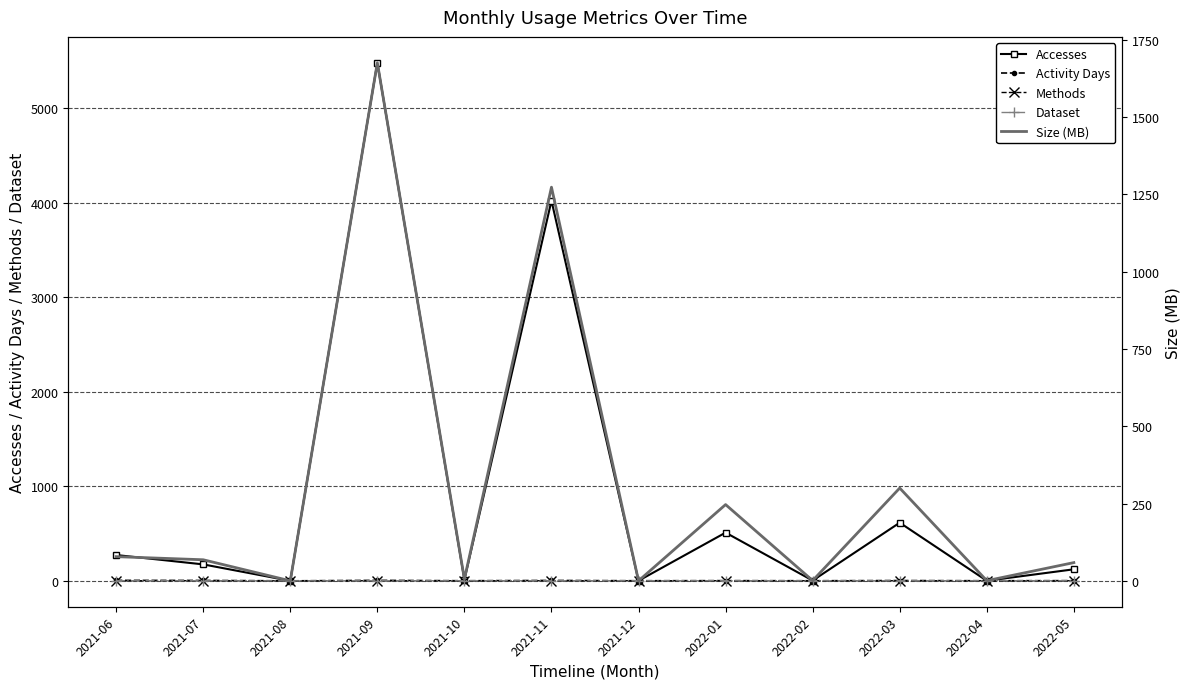

Which series has the largest total across all categories?

Accesses